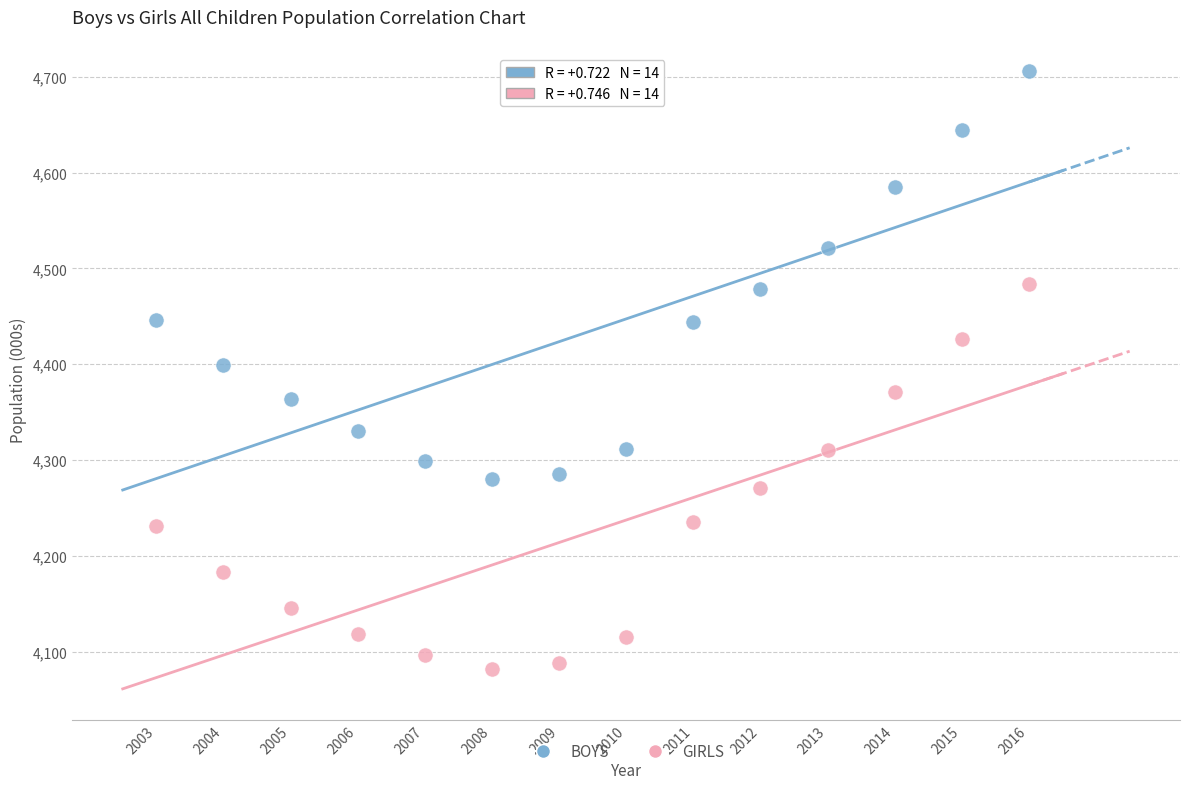

Which series reaches the maximum Y coordinate?

BOYS